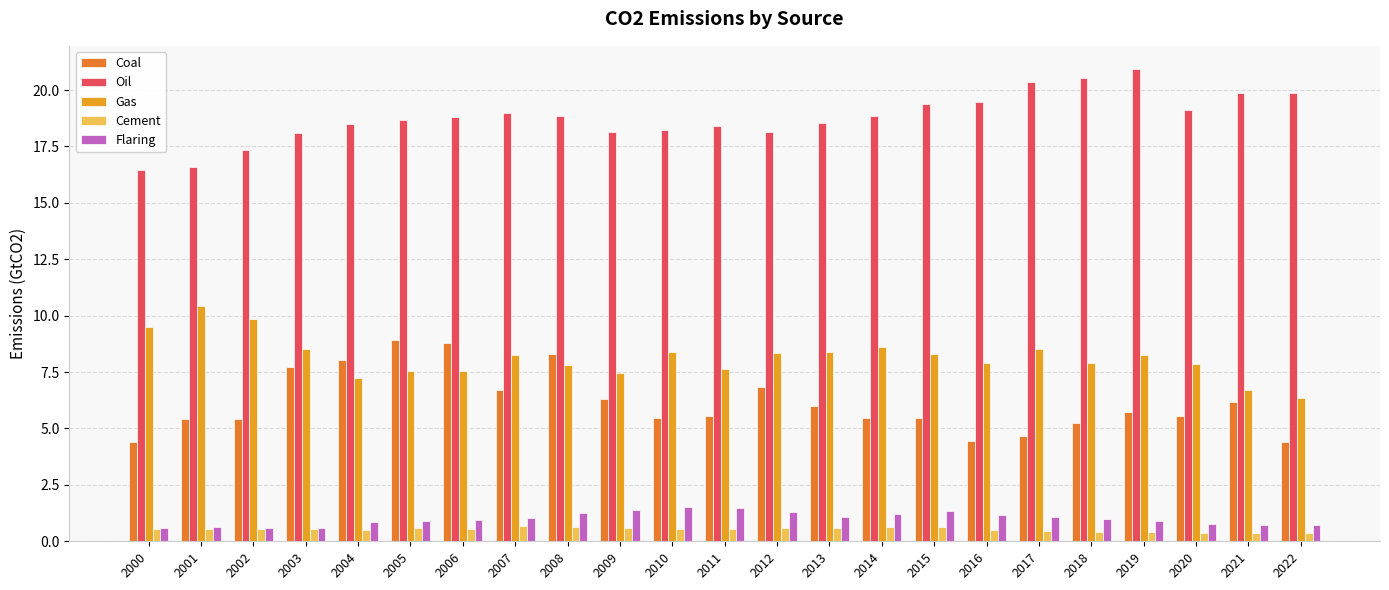

True or false: Coal has a value of 4.4 at 2022.

True